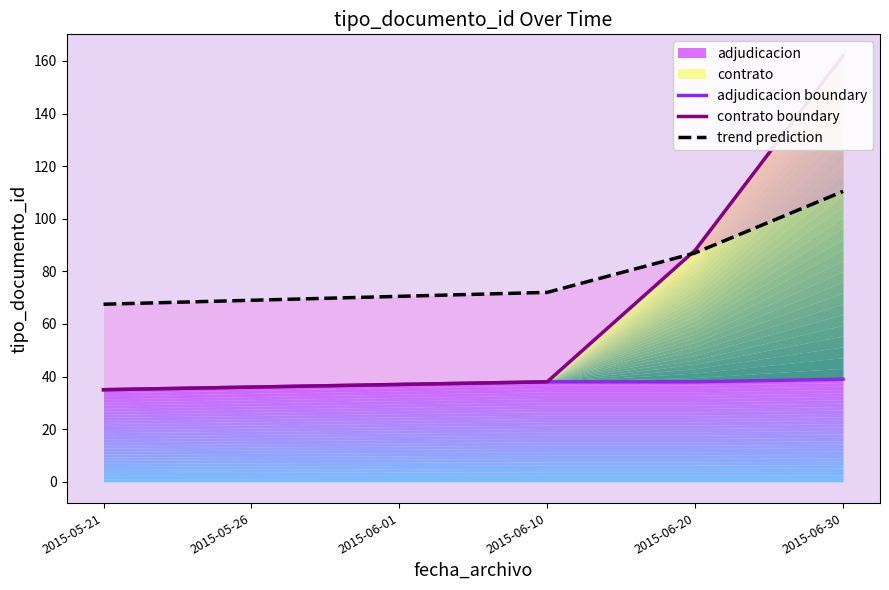

What position from the left is 2015-05-26?

2